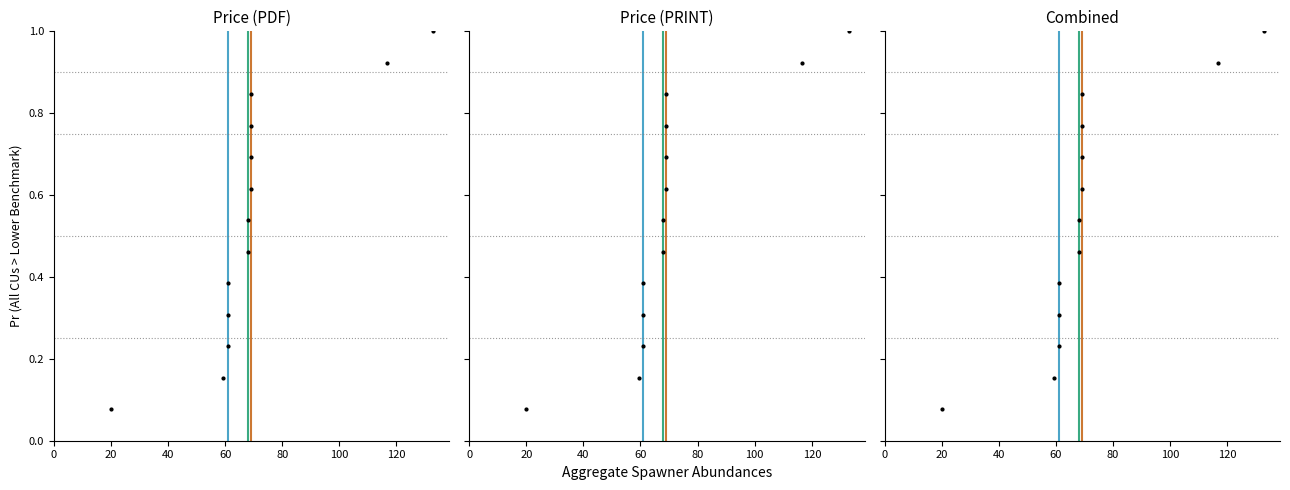

What are all the series names shown in the legend?

Q1, Q2, Q3